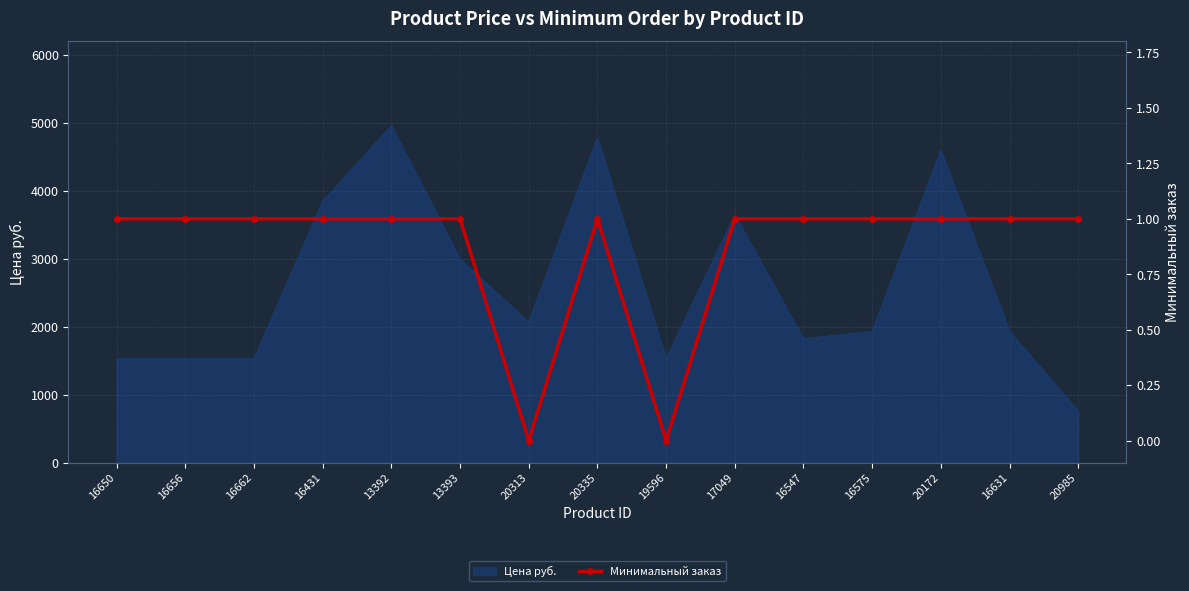

What position from the right is 20172?

3